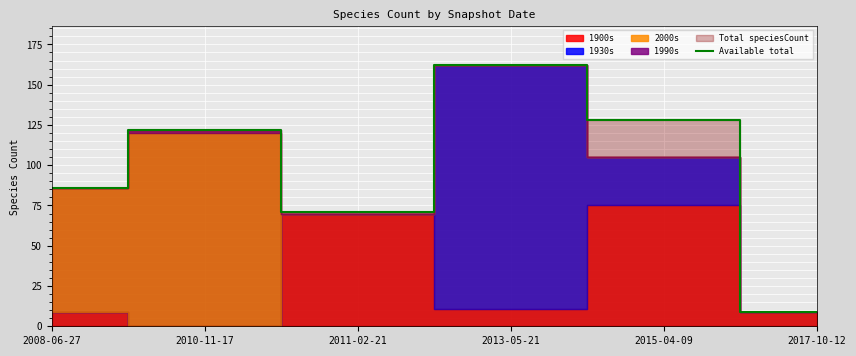

At which category does the data reach its first local valley?

2011-02-21